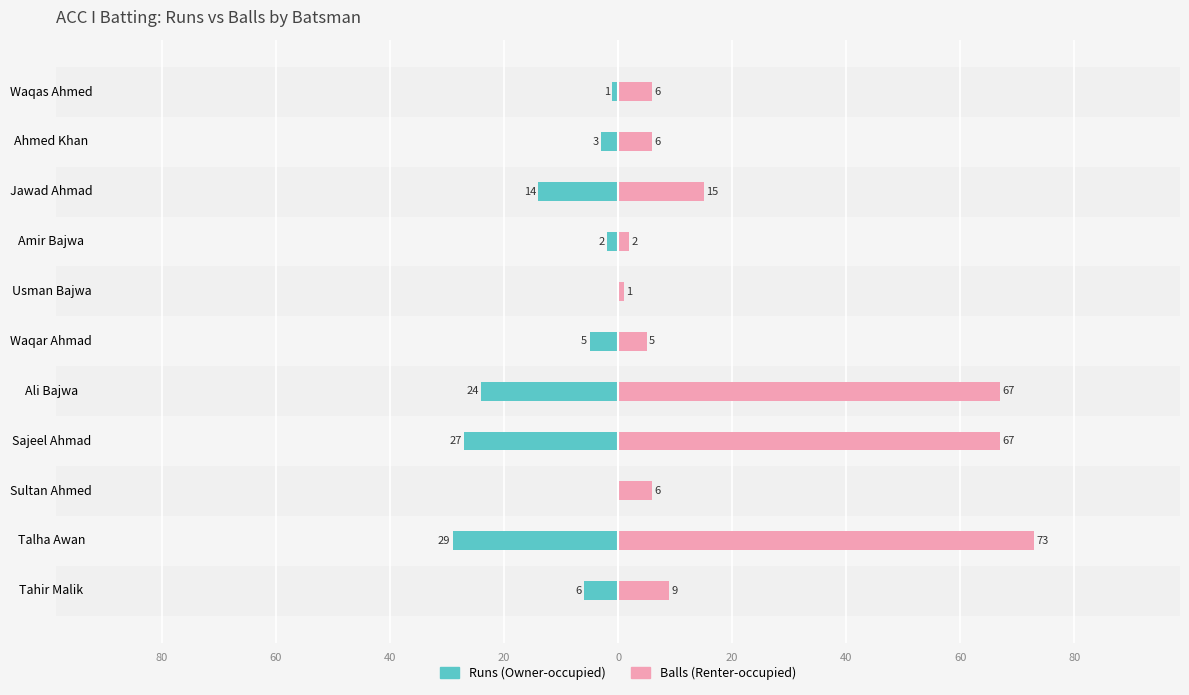

Does the chart contain stacked bars?

No